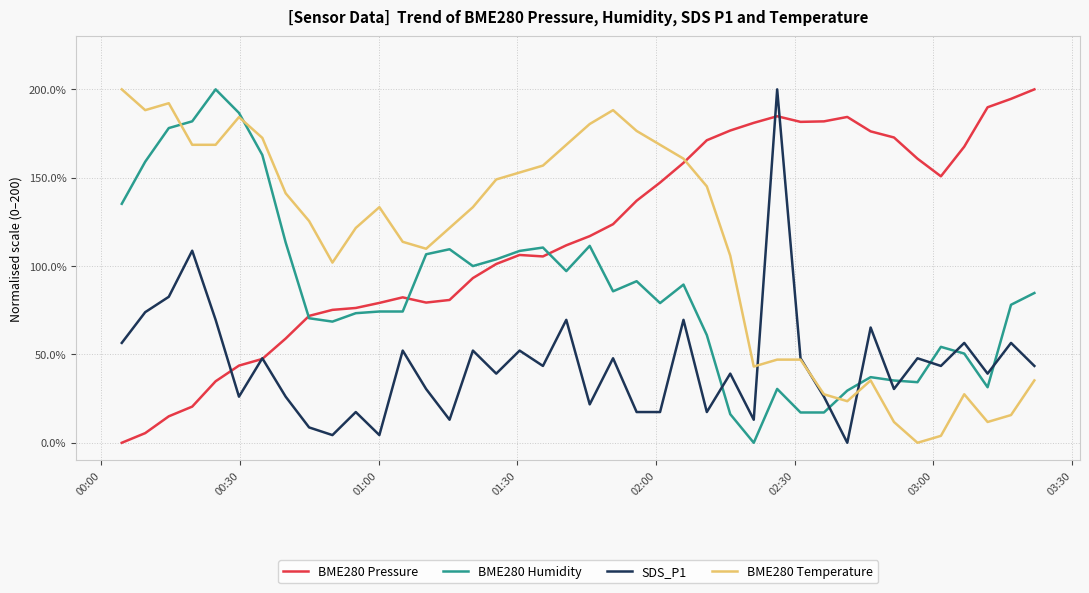

What is the maximum value for BME280 Pressure?

200.0